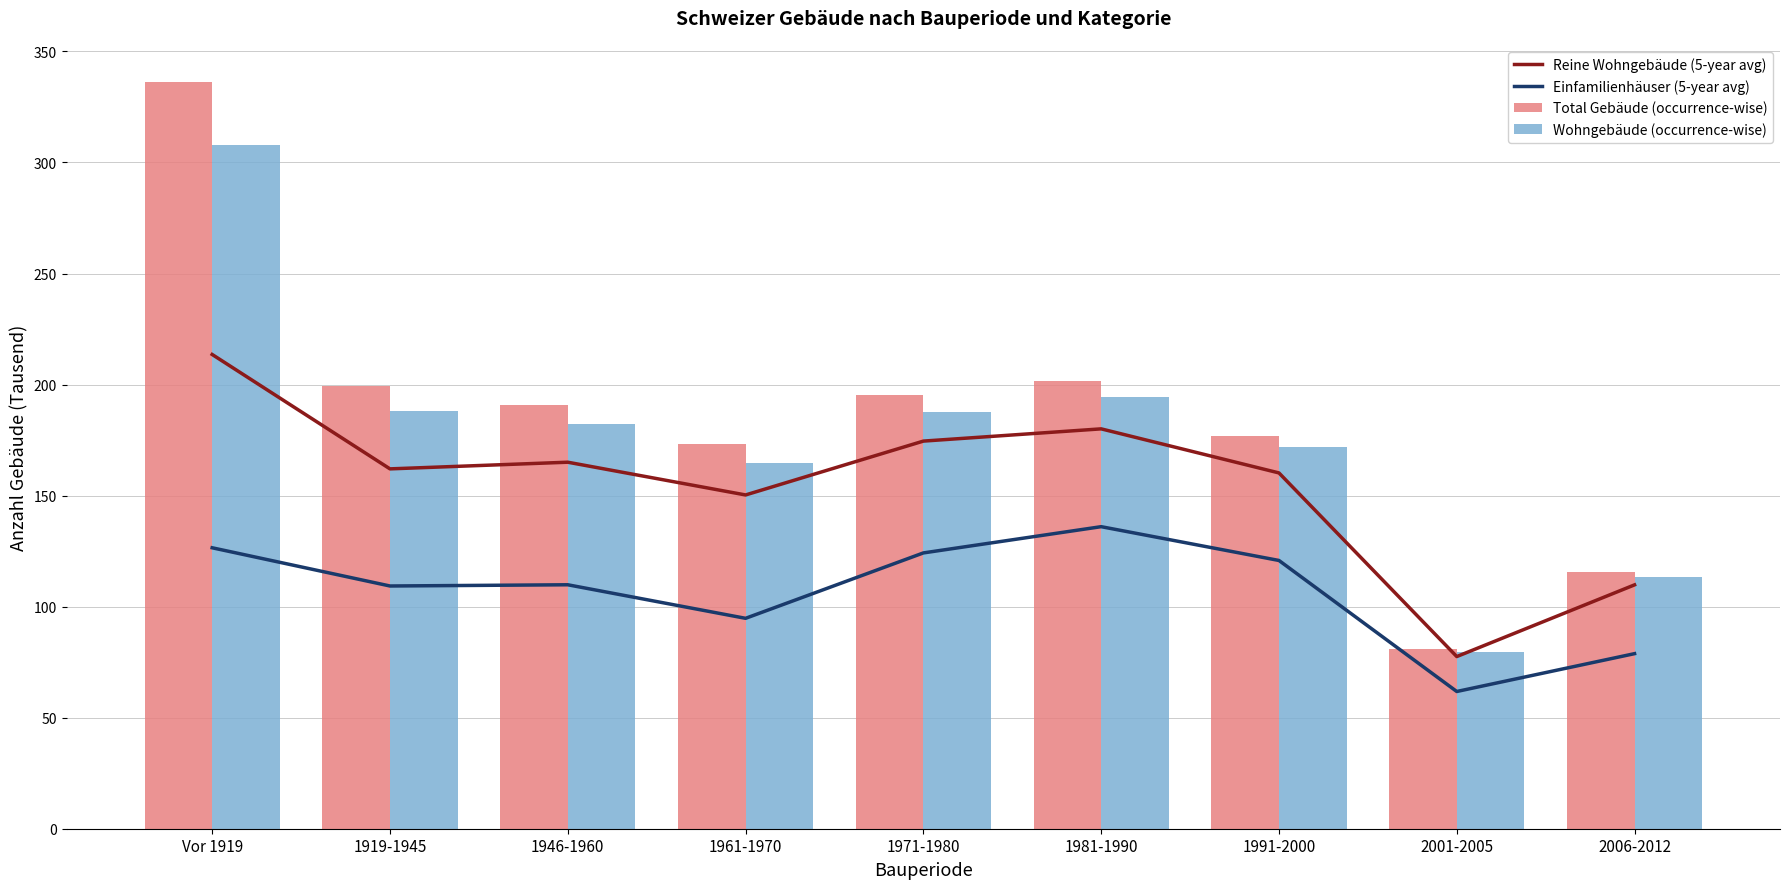

What is the highest value of the Wohngebäude (occurrence-wise) series?

307.8